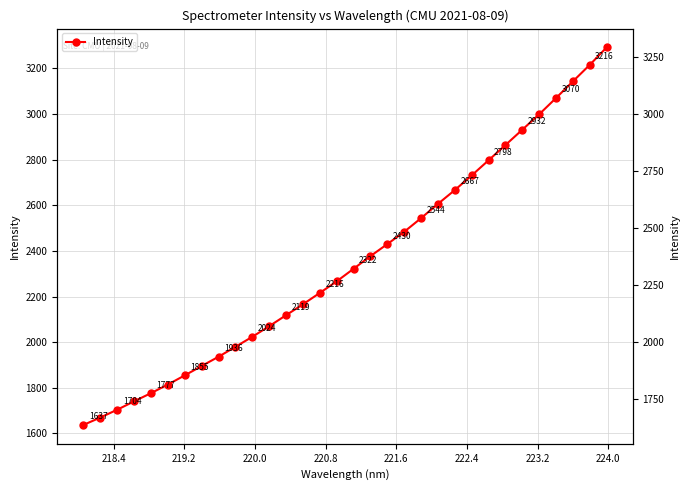

True or false: the data has more than 0 interior local peaks.

False